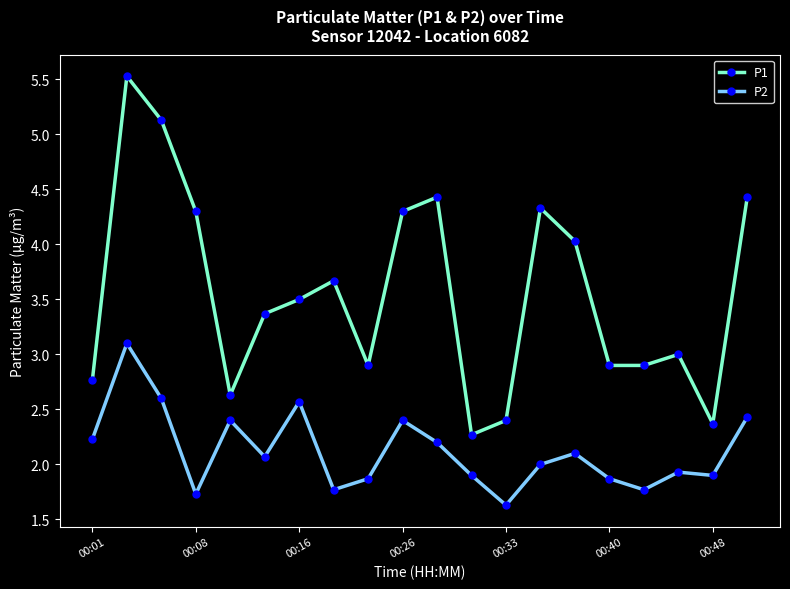

Does the chart have visible grid lines?

No